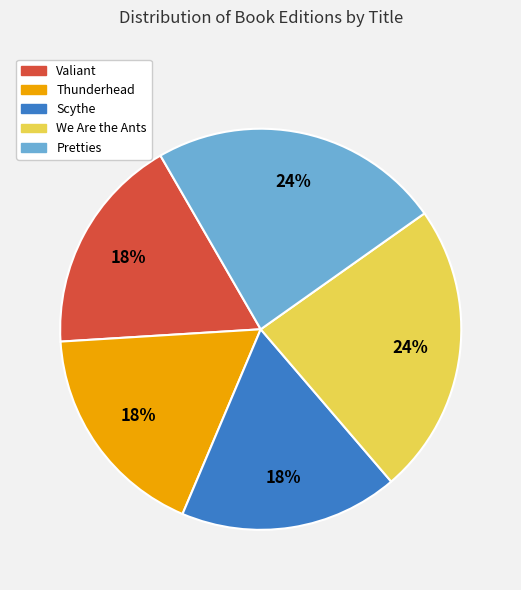

Do Scythe and We Are the Ants together represent more than half of the pie?

No